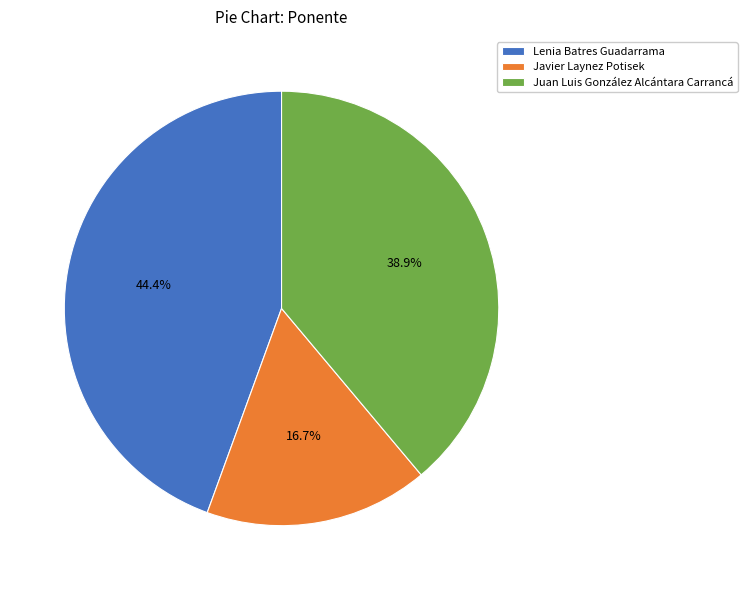

Approximately how many times larger is the value at Javier Laynez Potisek compared to Lenia Batres Guadarrama?

0.4